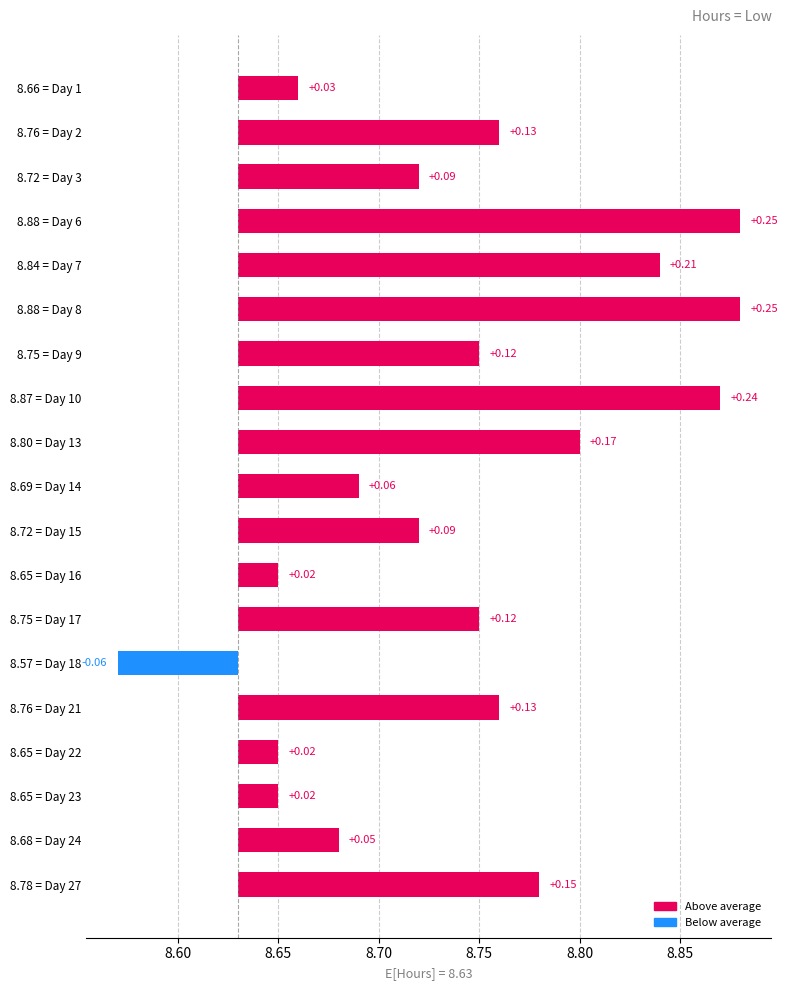

Between 8.88 = Day 6 and 8.78 = Day 27, which is larger?

8.88 = Day 6